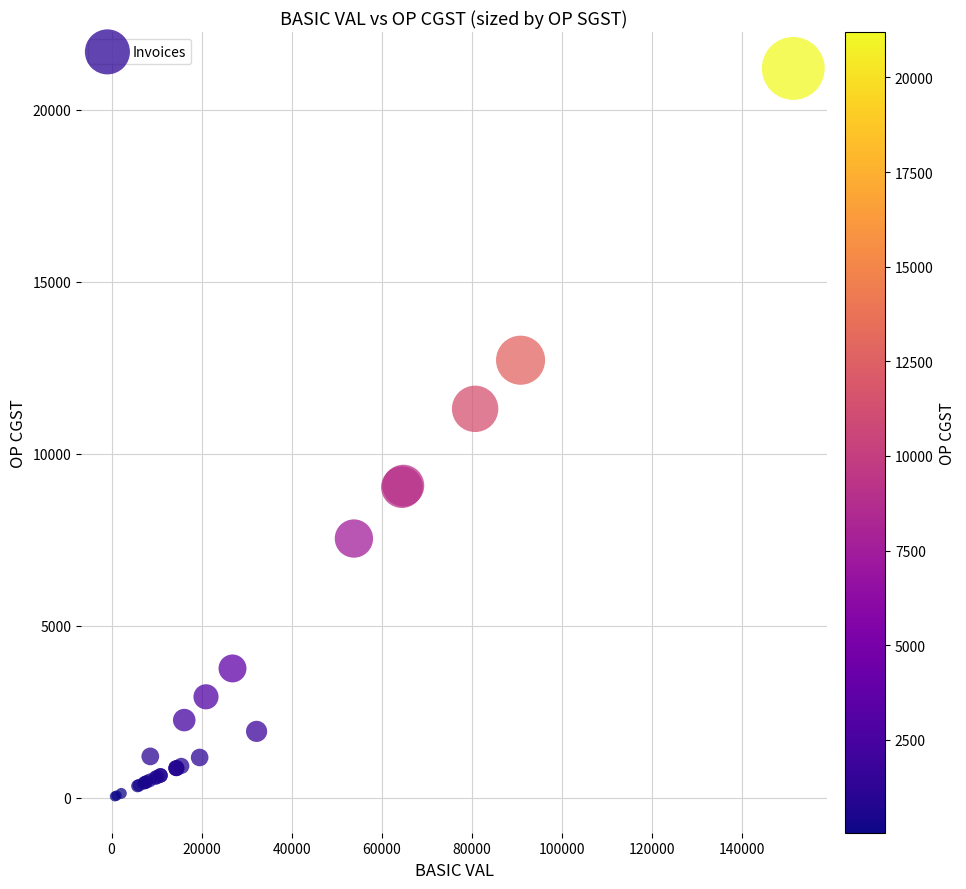

What Y value in the scatter plot is closest to 10621?

11305.6